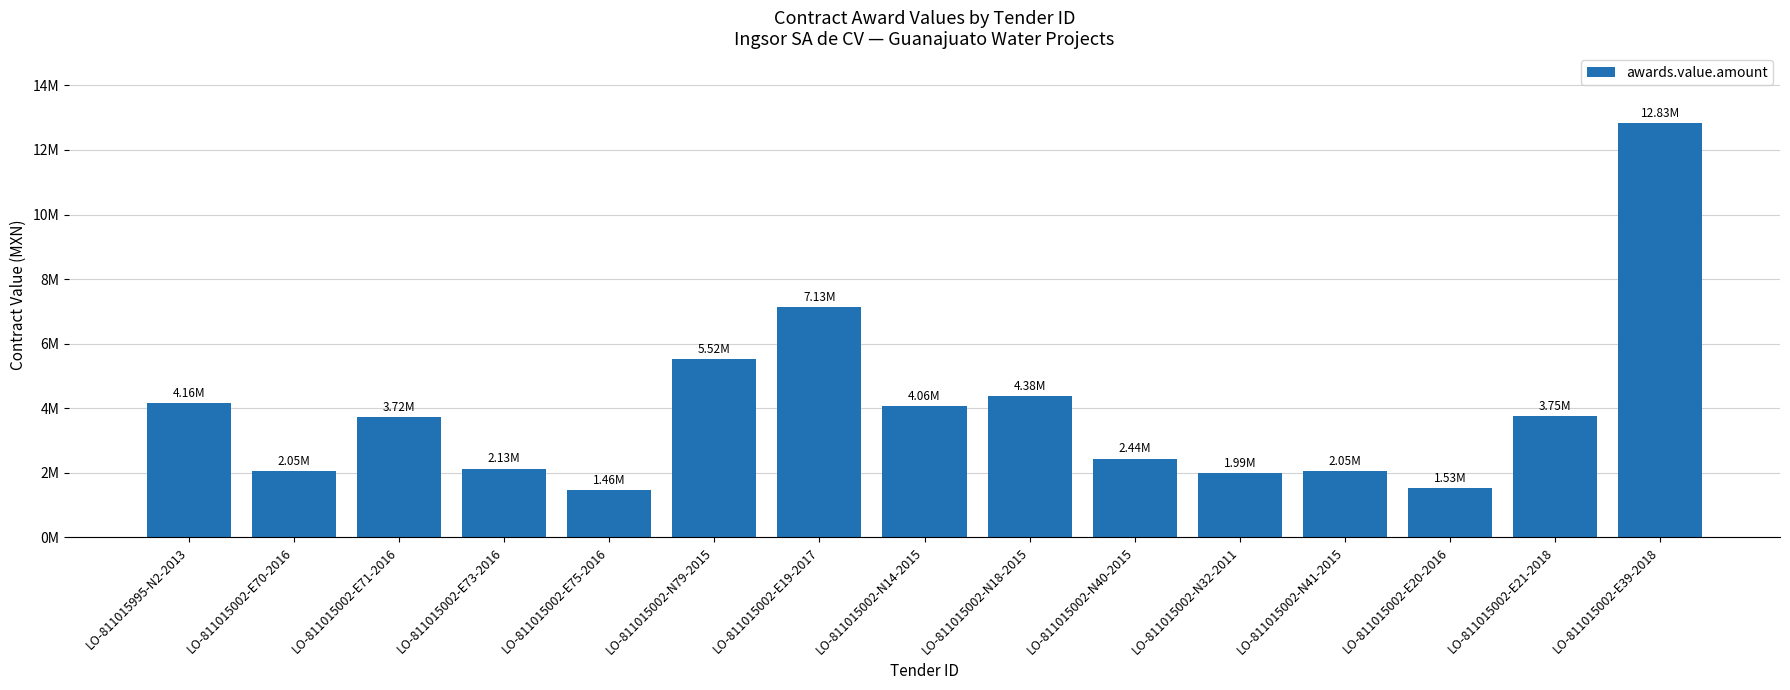

What is the smallest value displayed?

1461649.4